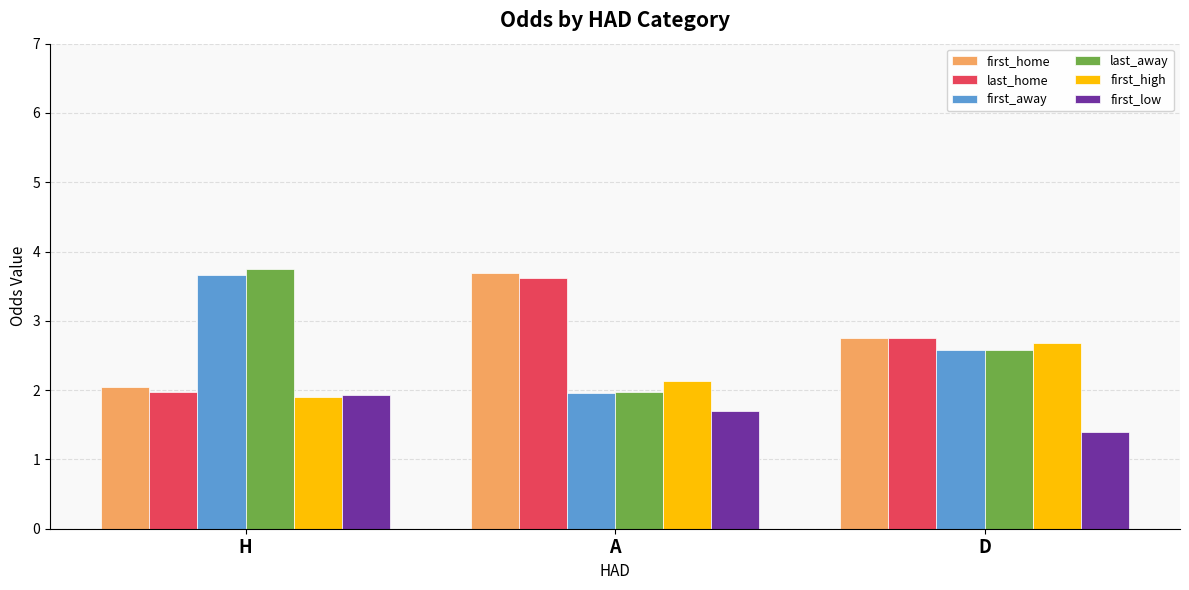

The first_low series shows 1.9 at H. True or false?

True